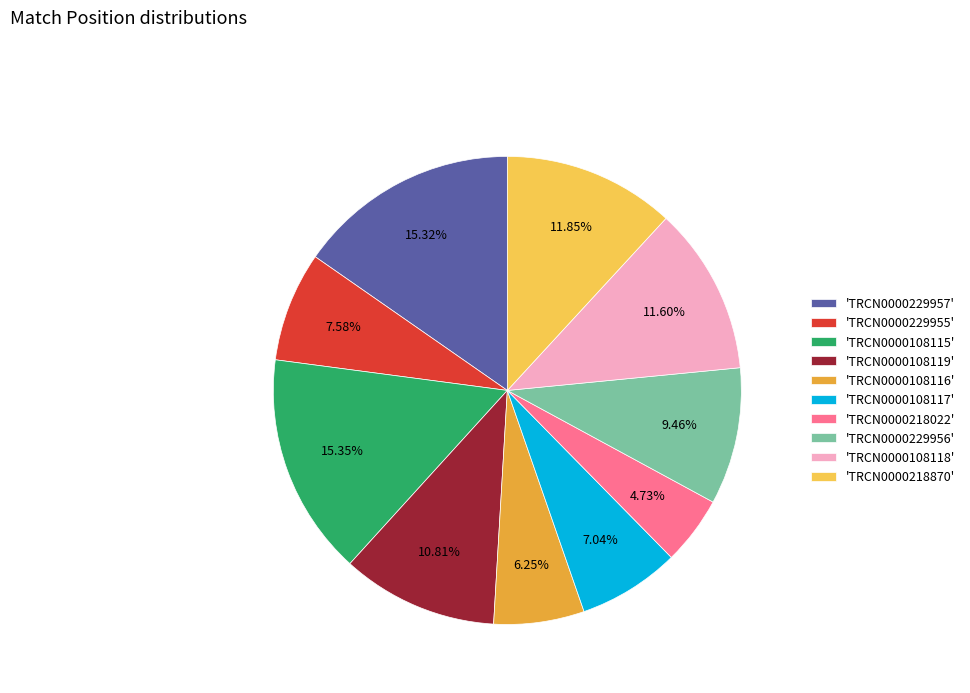

Do 'TRCN0000108119' and 'TRCN0000108116' together represent more than half of the pie?

No